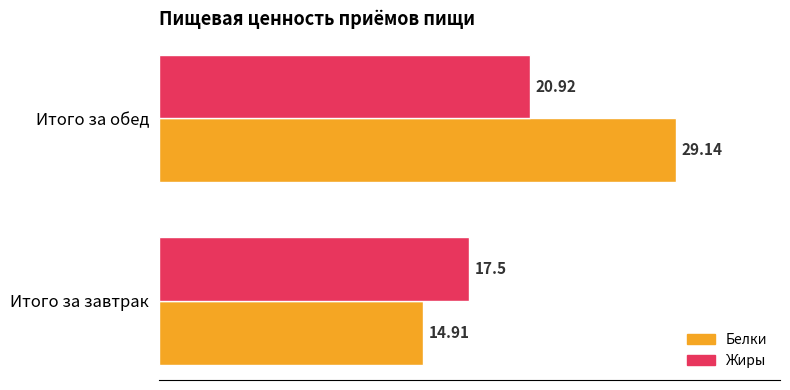

Count the number of data series in this chart.

2